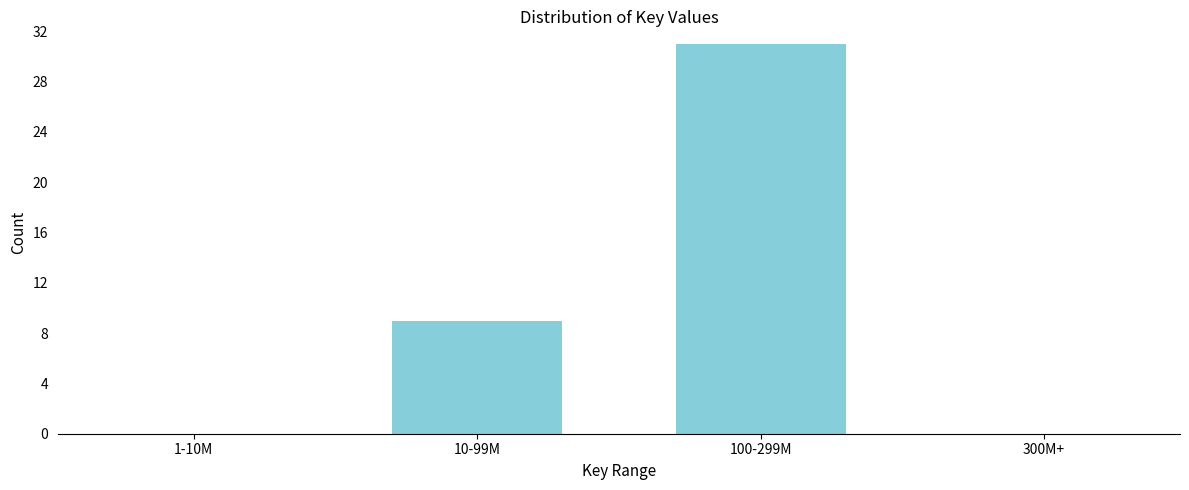

Reading right to left, list all the values displayed in this chart.

300M+=0	100-299M=31	10-99M=9	1-10M=0